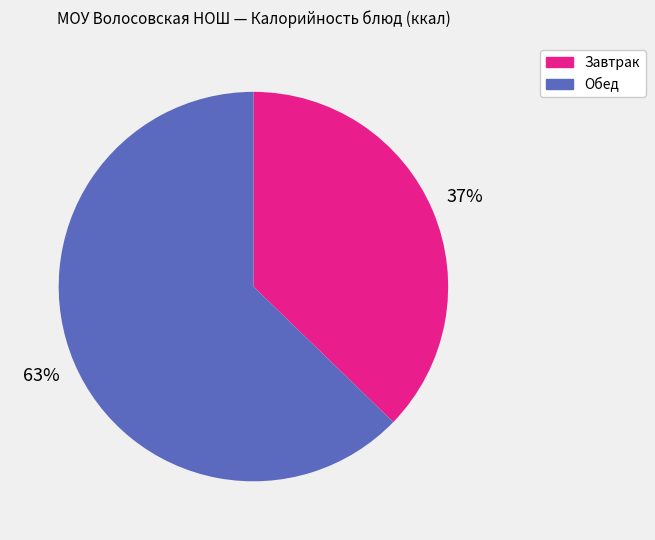

Is there any slice that represents more than half of the pie?

Yes